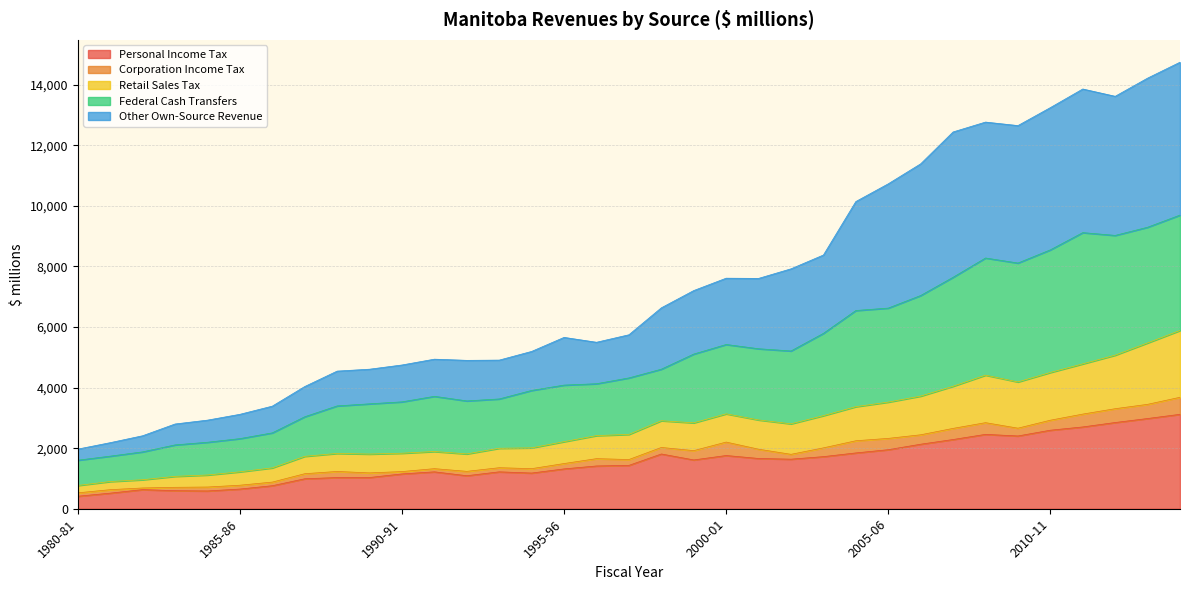

True or false: Other Own-Source Revenue and Retail Sales Tax cross at least once.

False